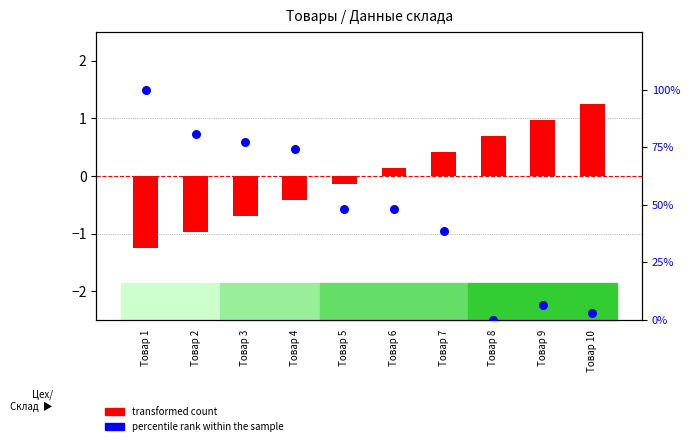

What are all the series names shown in the legend?

transformed count, percentile rank within the sample